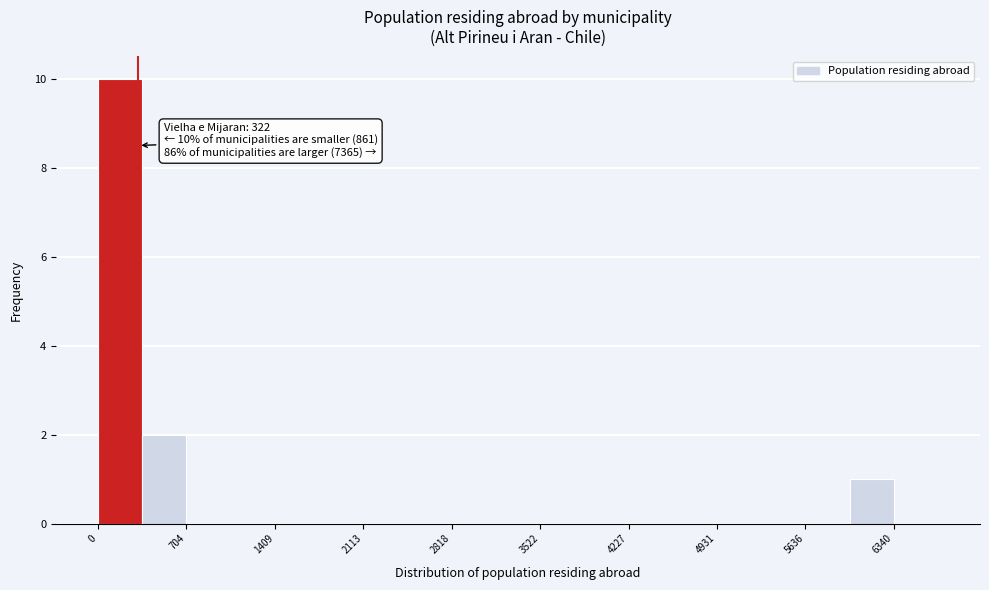

Around what value on the x-axis is the tallest bar? Give the approximate position of its centre, as read against the axis.

200